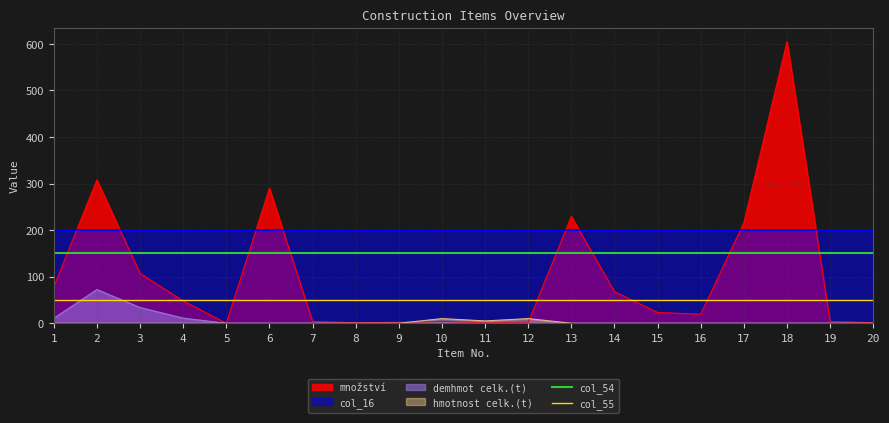

Is the value of col_54 at 1 greater than the value of col_55 at 1?

Yes